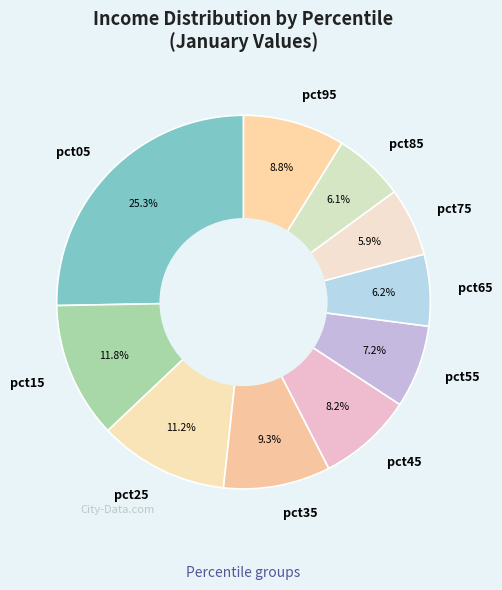

Is there any slice that represents more than half of the pie?

No